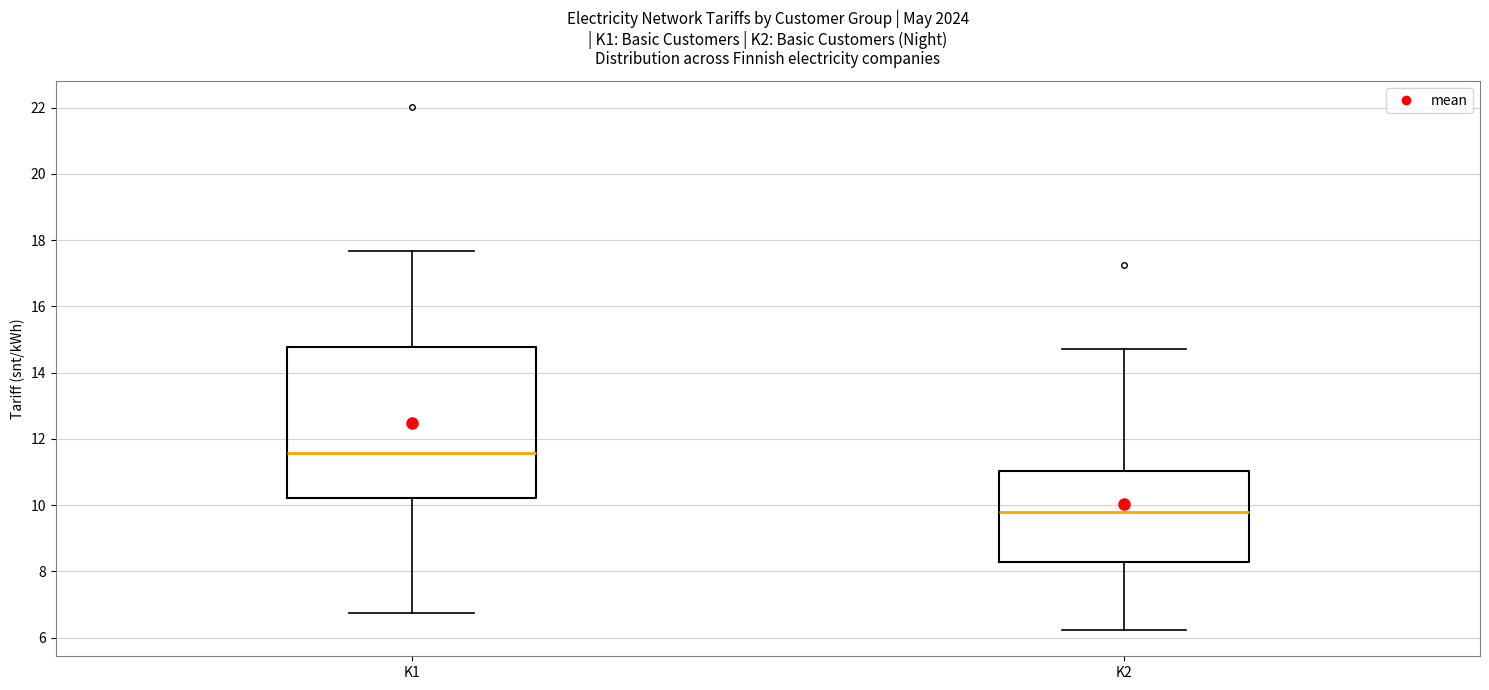

Reading left to right, transcribe this box plot: for each box, give where its median line is, the range the box spans, and where its two whiskers end, as read against the y-axis. The values are not printed on the chart, so give them approximately, as read against the axis.

K1: median 11.6, box 10.2 to 14.8, whiskers 6.8 to 17.6
K2: median 9.8, box 8.2 to 11.0, whiskers 6.2 to 14.8